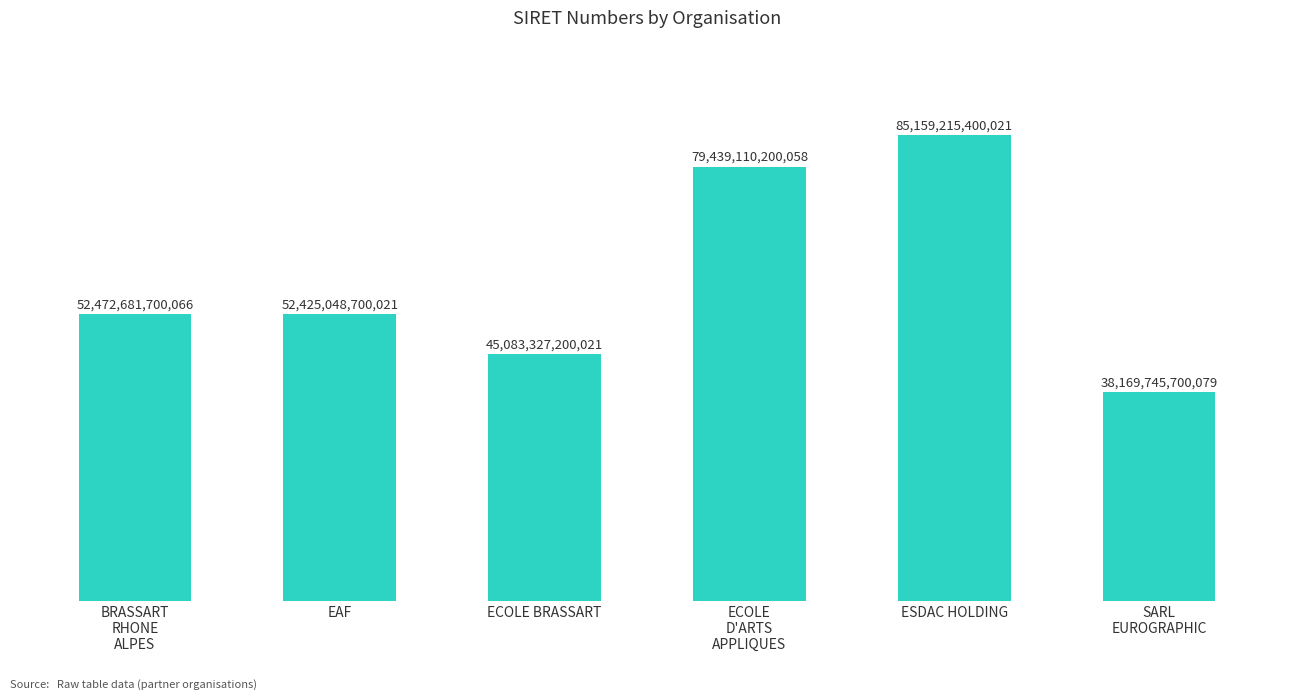

True or false: the data shows 79439110200058 at ECOLE
D'ARTS
APPLIQUES.

True